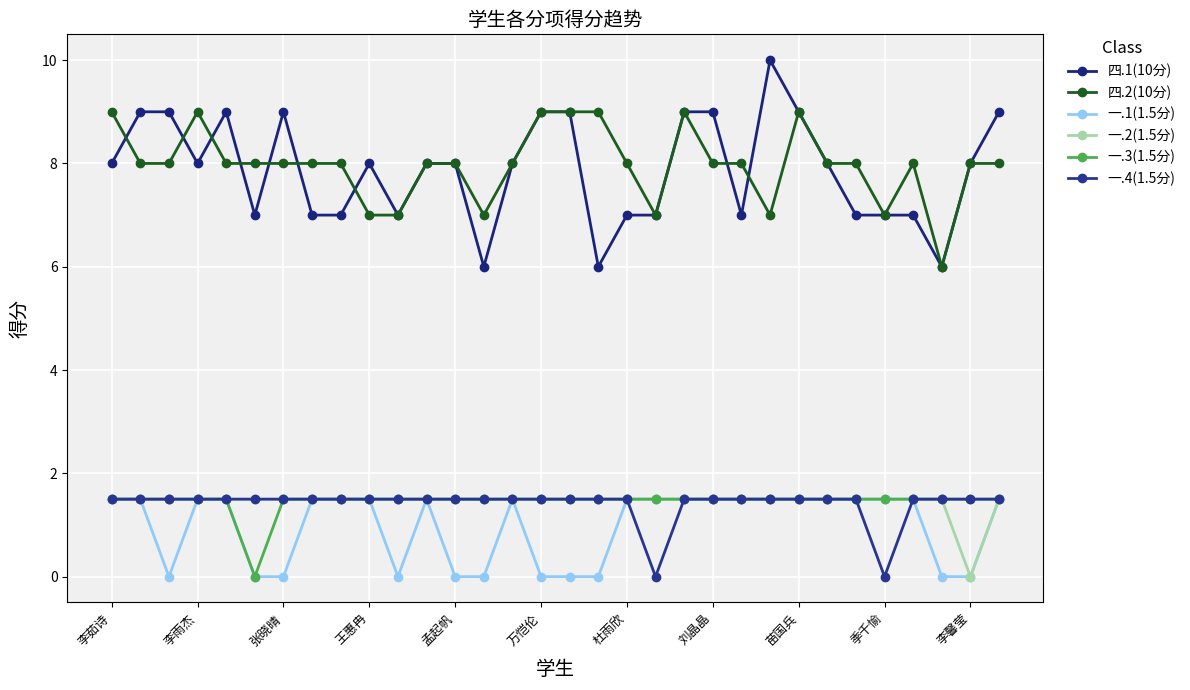

True or false: 一.2(1.5分) has more than 2 points higher than both neighbors.

False